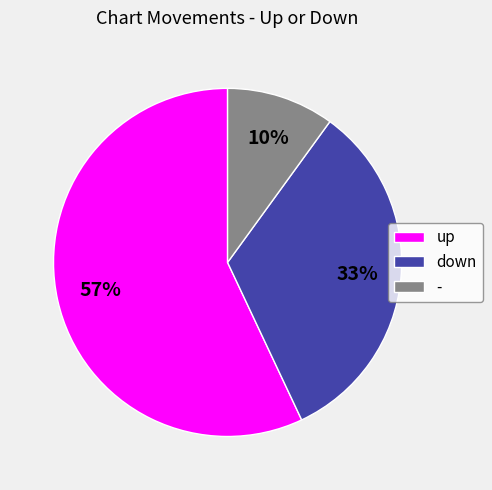

To the nearest percent, what is the combined percentage of up and down?

90%